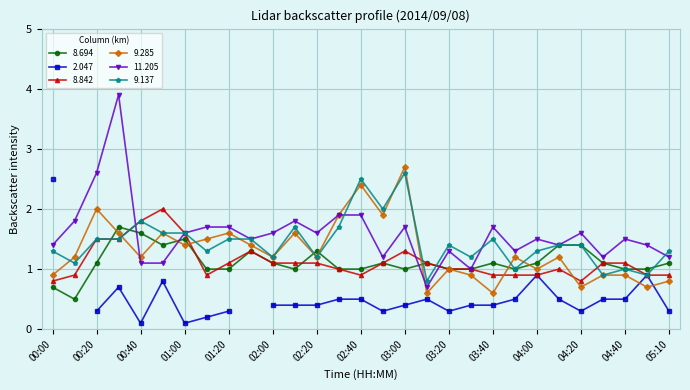

Which series has the largest range (max minus min)?

11.205